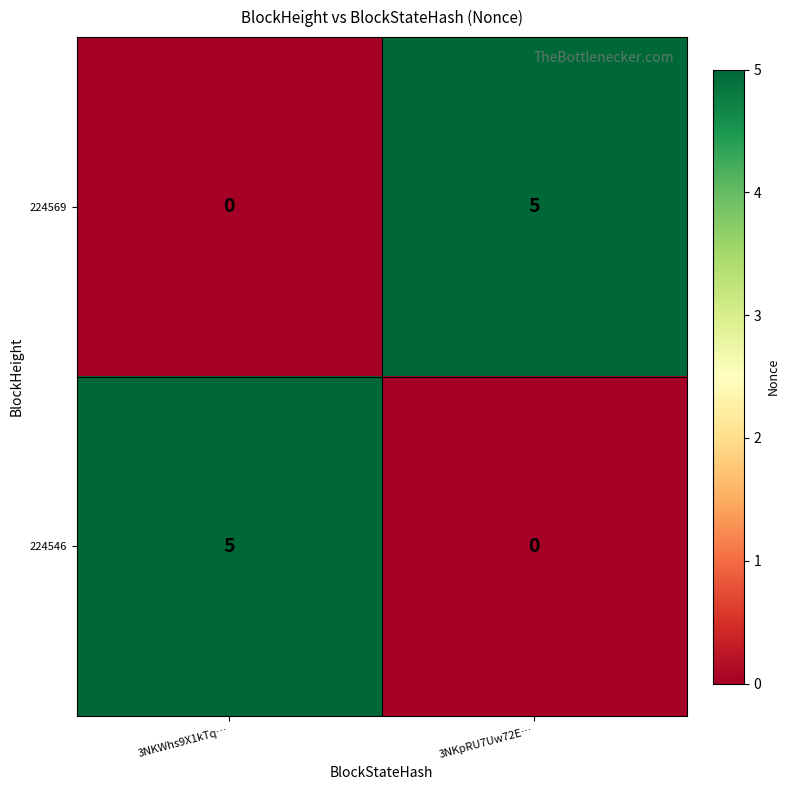

Rank the categories by 224569 value from highest to lowest.

3NKpRU7Uw72E…, 3NKWhs9X1kTq…